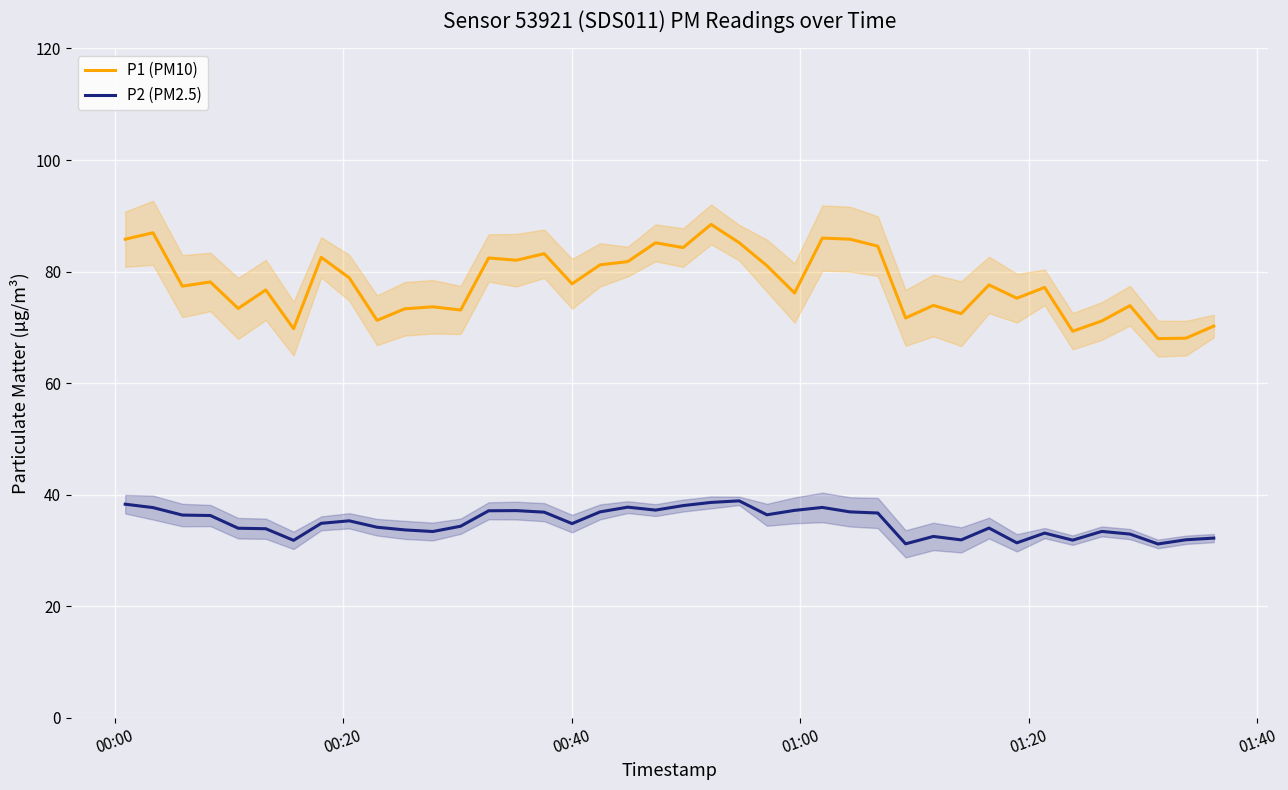

Reading right to left, transcribe all the data shown in this chart.

P1 (PM10): 70.2	68.0	68.0	73.9	71.1	69.3	77.2	75.2	77.6	72.5	73.9	71.7	84.5	85.8	86.0	76.2	81.0	85.2	88.5	84.3	85.2	81.8	81.2	77.8	83.2	82.0	82.4	73.1	73.7	73.3	71.2	78.9	82.5	69.8	76.7	73.4	78.1	77.4	87.0	85.8
P2 (PM2.5): 32.2	31.9	31.1	32.9	33.4	31.8	33.1	31.4	34.0	31.9	32.5	31.2	36.7	36.9	37.7	37.2	36.4	38.9	38.6	38.0	37.2	37.8	36.9	34.8	36.9	37.1	37.1	34.3	33.4	33.7	34.1	35.3	34.9	31.8	33.9	34.0	36.2	36.3	37.7	38.3